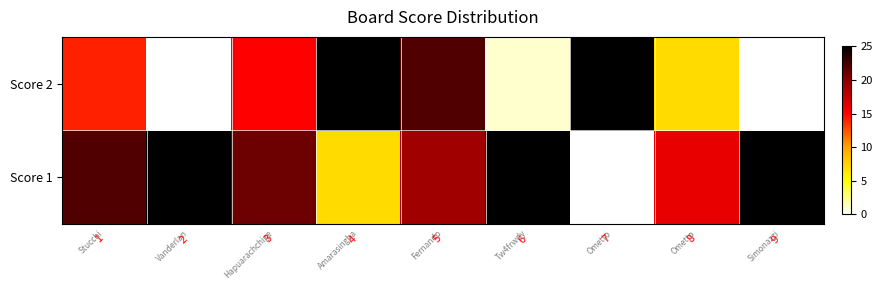

Which series has the largest range (max minus min)?

row_0